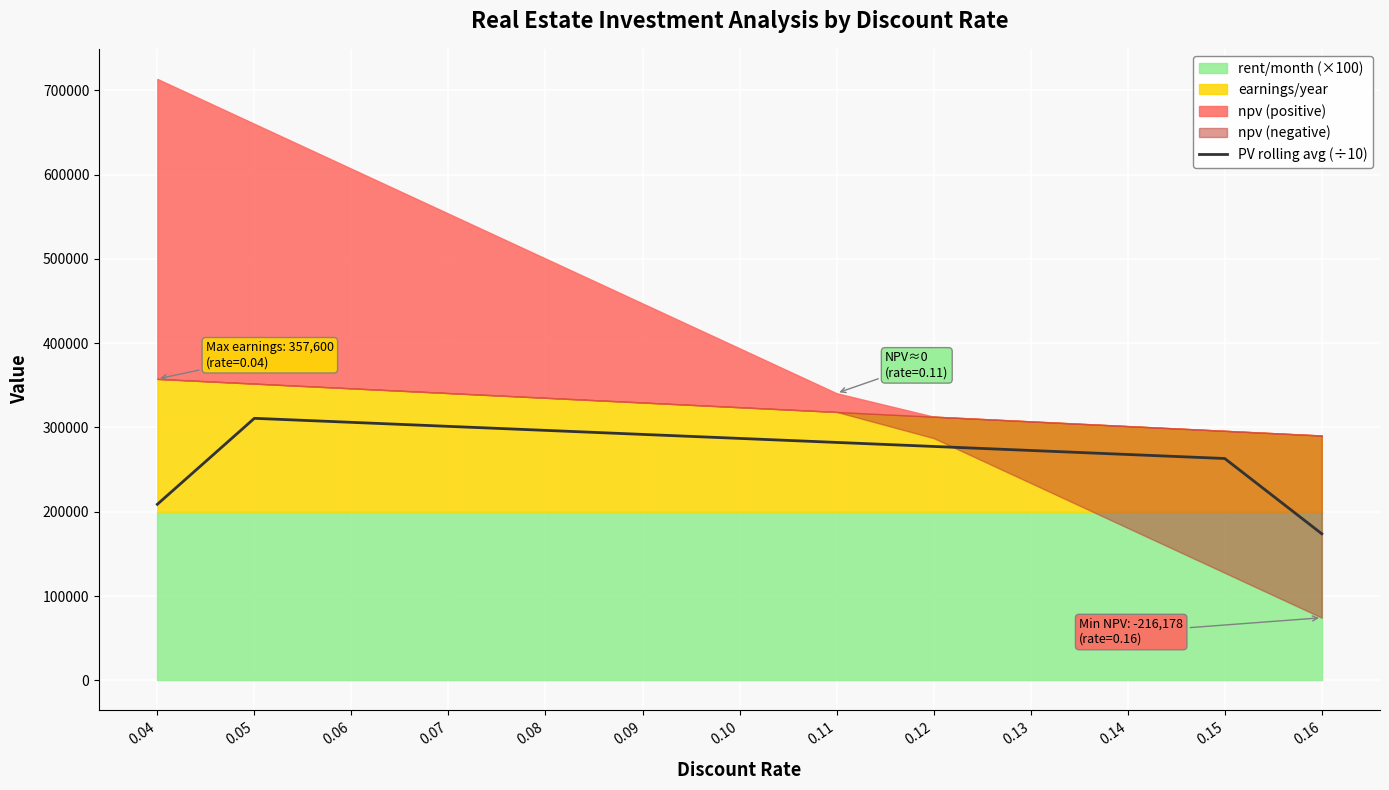

How many categories are shown in the chart?

13